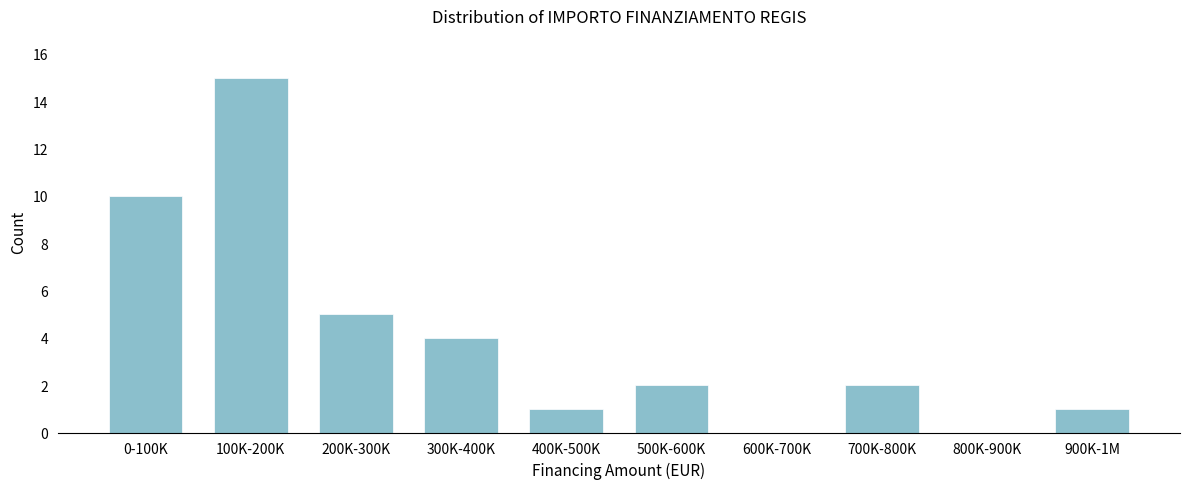

Reading left to right, transcribe all the data shown in this chart.

0-100K=10	100K-200K=15	200K-300K=5	300K-400K=4	400K-500K=1	500K-600K=2	600K-700K=0	700K-800K=2	800K-900K=0	900K-1M=1